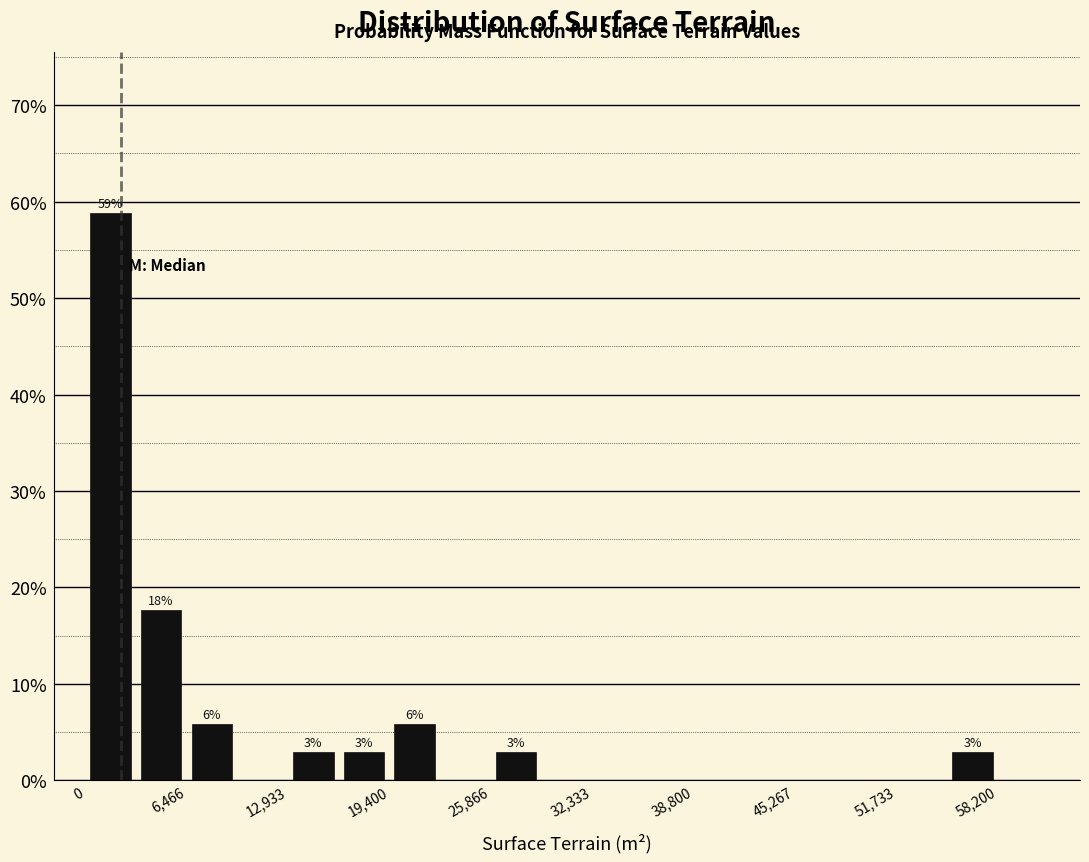

Around what value on the x-axis is the tallest bar? Give the approximate position of its centre, as read against the axis.

2000